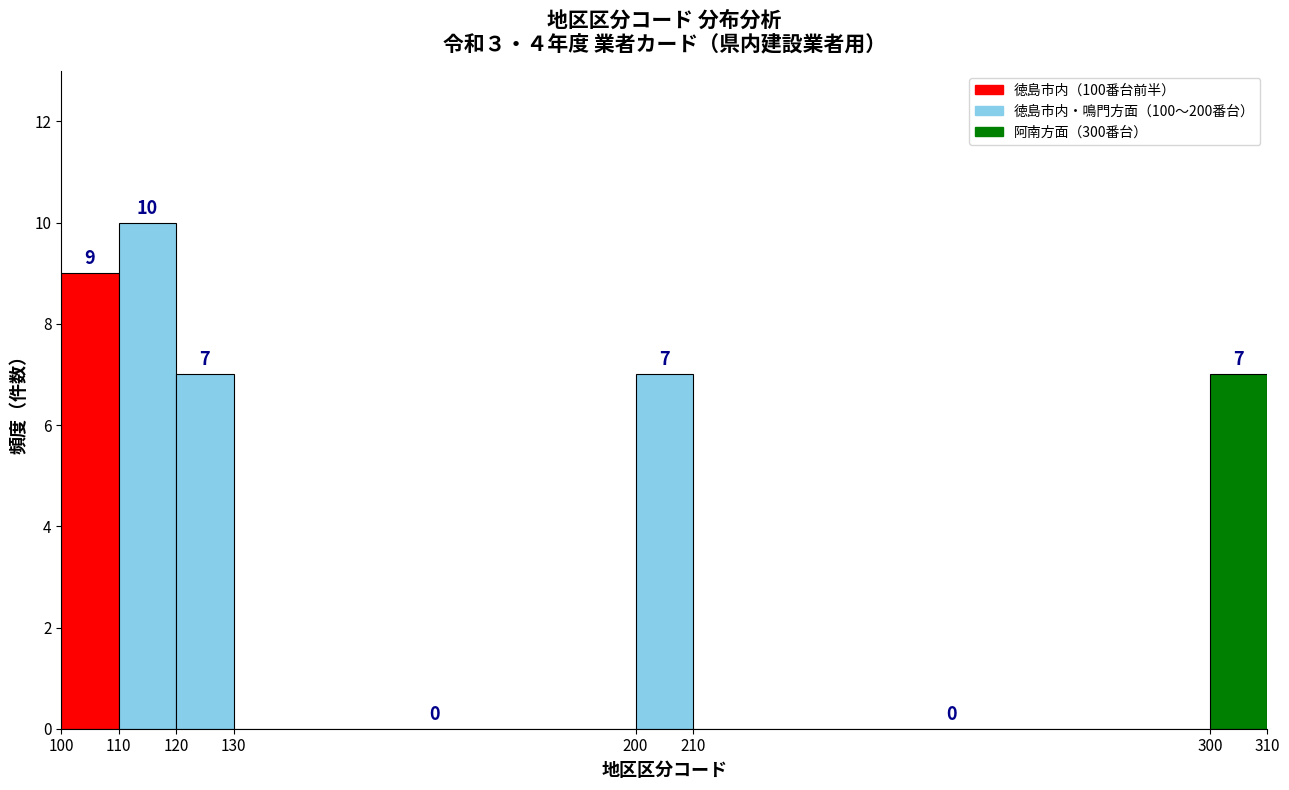

Reading left to right, list every bar in this chart as the range it spans on the x-axis followed by its height.

100 to 110: 9
110 to 120: 10
120 to 130: 7
130 to 200: 0
200 to 210: 7
210 to 300: 0
300 to 310: 7